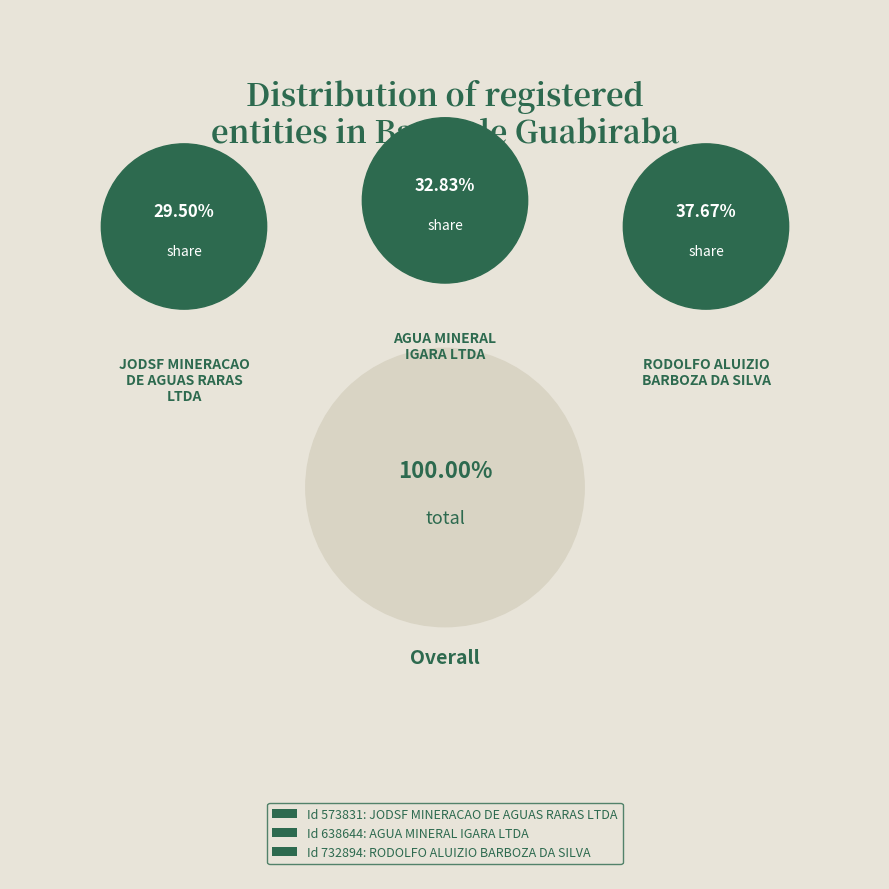

Do RODOLFO ALUIZIO
BARBOZA DA SILVA and JODSF MINERACAO
DE AGUAS RARAS
LTDA together represent more than half of the pie?

Yes